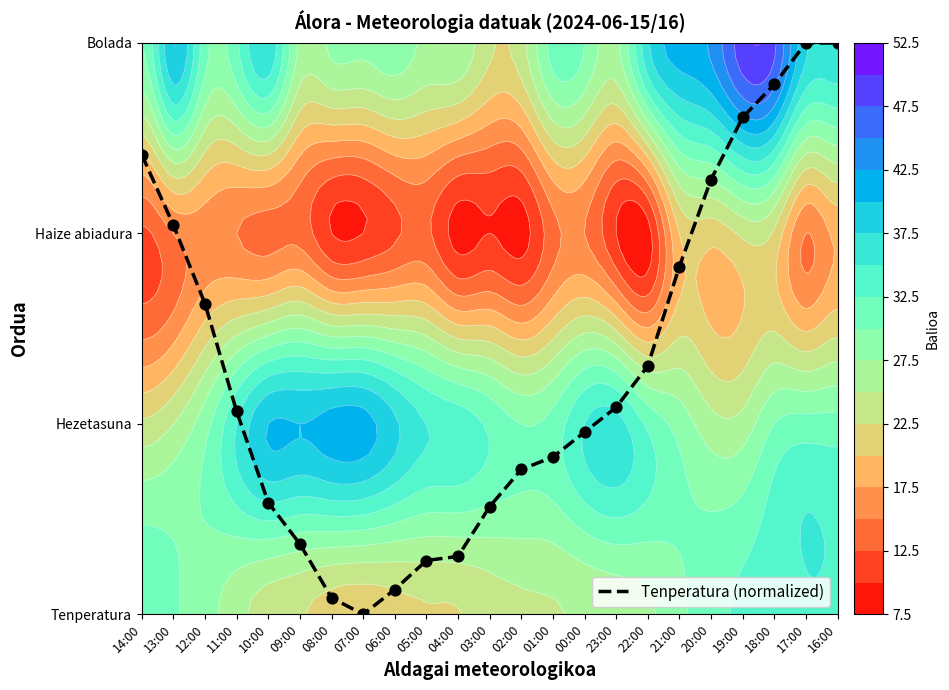

What is the change in value from 09:00 to 20:00?

+1.9